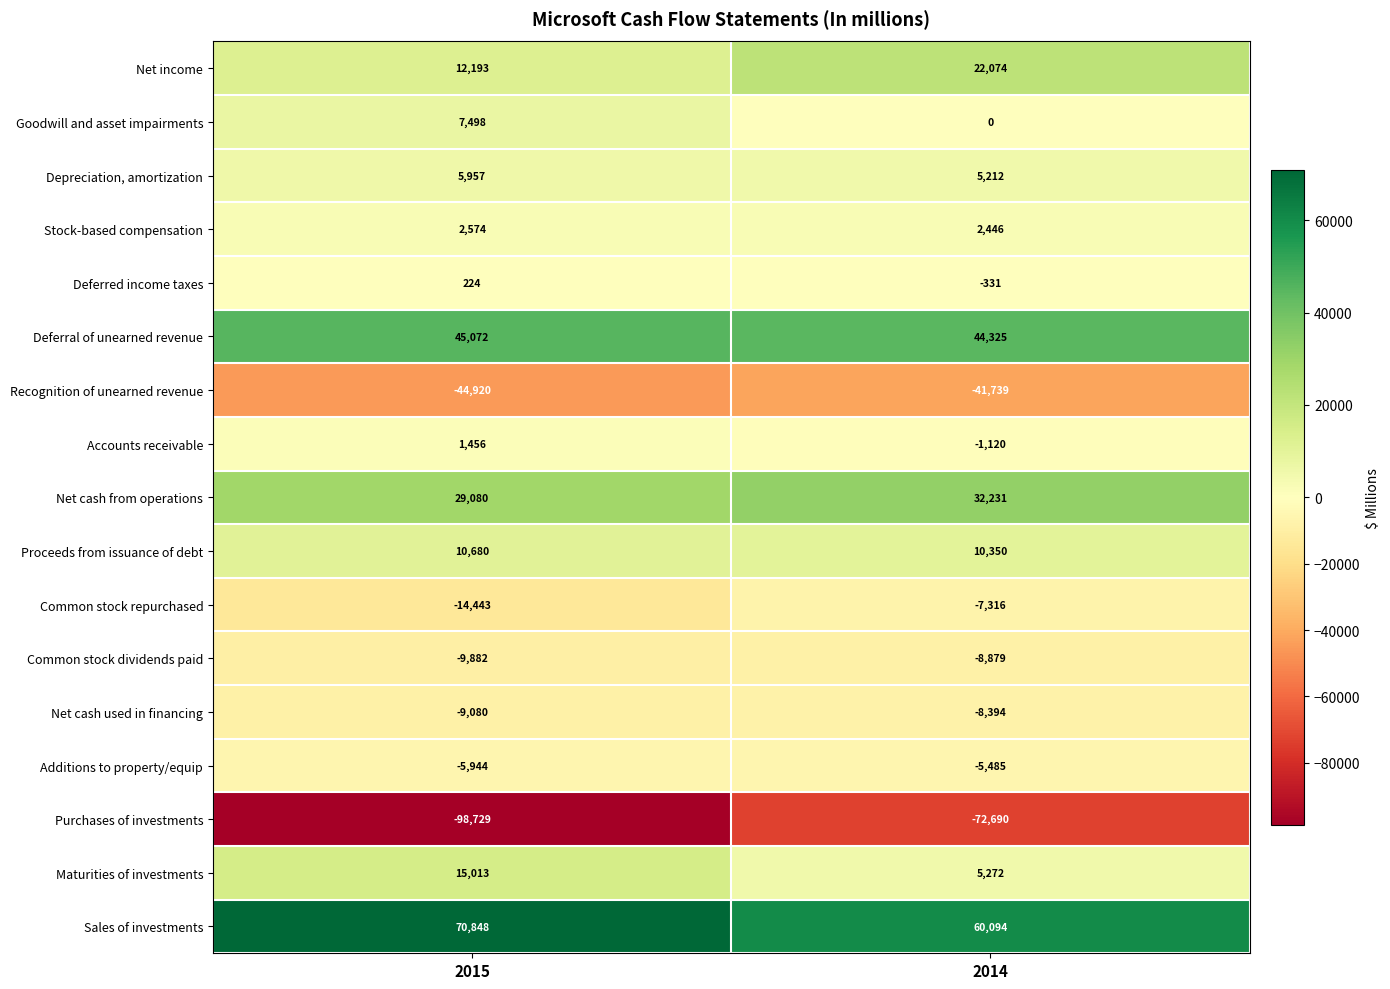

At how many categories does at least one series exceed 4201?

2